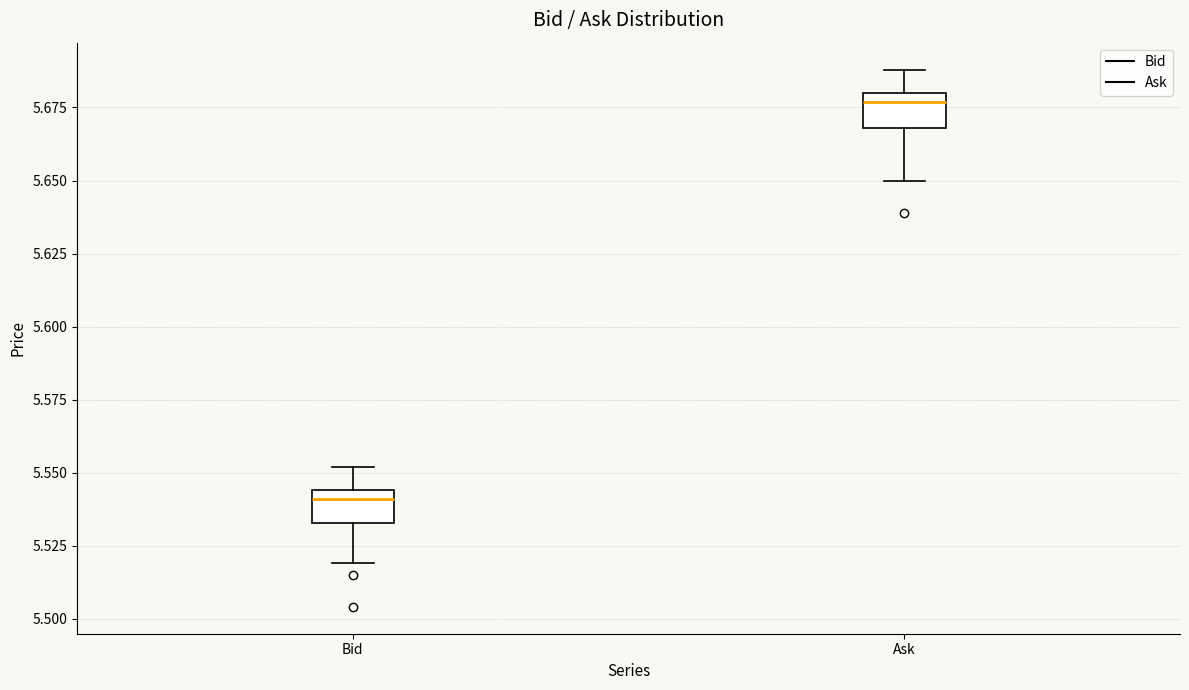

Reading left to right, read every box against the y-axis: the position of its median line, the range the box covers, and the ends of its whiskers. The values are not printed on the chart, so give them approximately, as read against the axis.

Bid: median 5.540, box 5.535 to 5.545, whiskers 5.520 to 5.550
Ask: median 5.675, box 5.670 to 5.680, whiskers 5.650 to 5.690